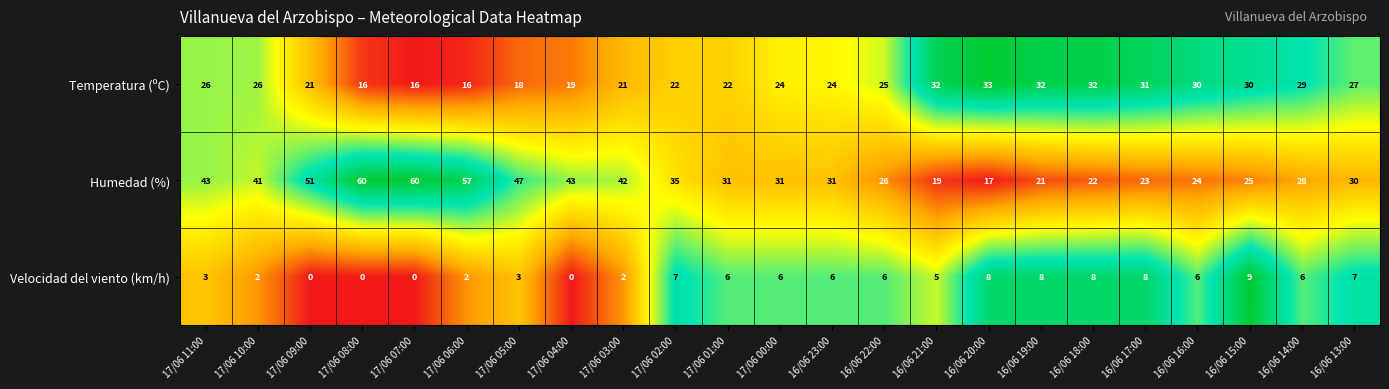

How many data points in Velocidad del viento (km/h) are less than 6?

10